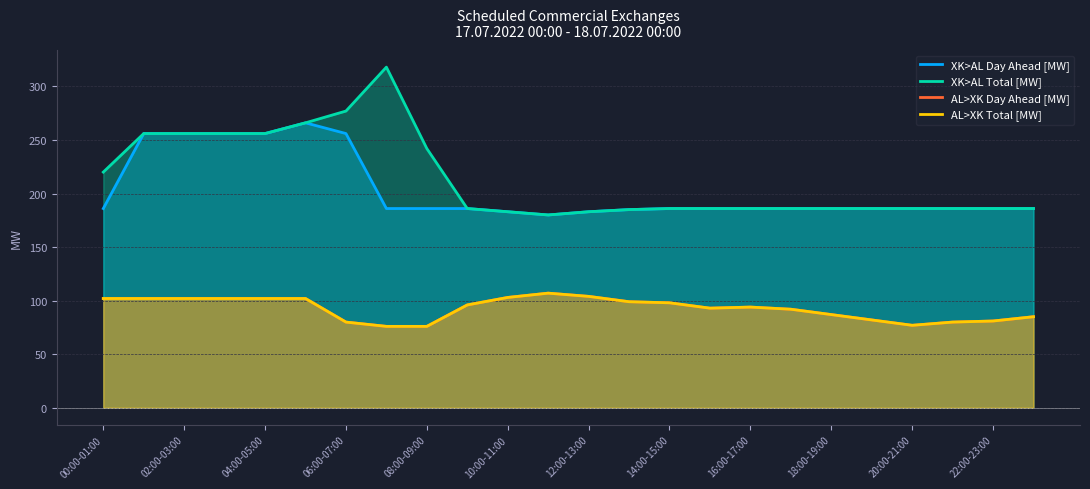

At which label does AL>XK Day Ahead [MW] first exceed 96?

00:00-01:00